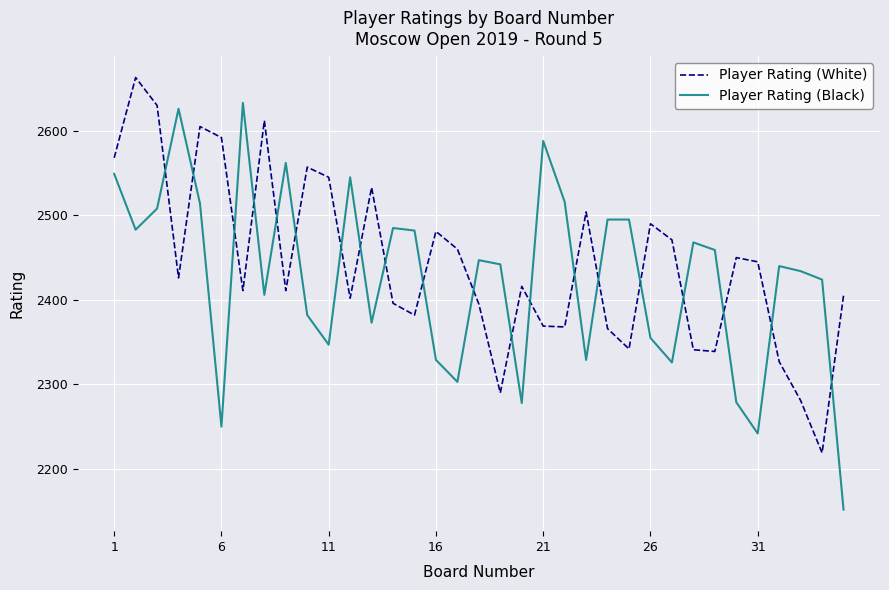

What is the difference between the maximum and minimum values in the Player Rating (White) series?

444